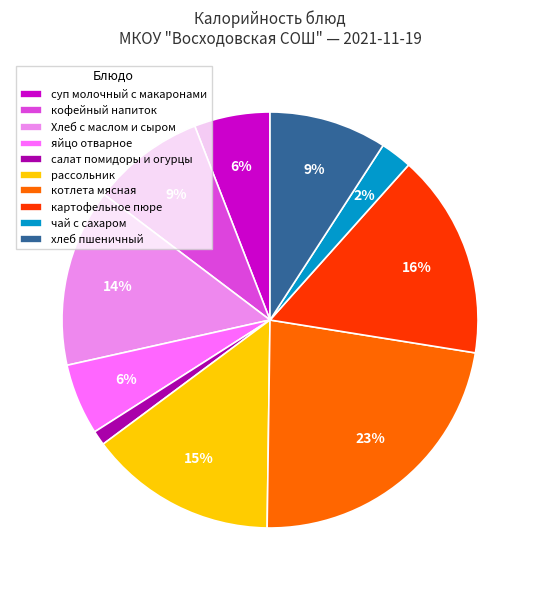

Which category has the smallest portion of the pie?

салат помидоры и огурцы